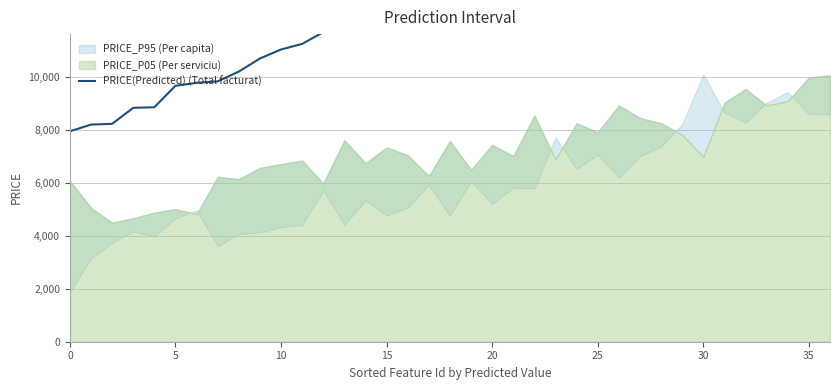

Reading right to left, transcribe all the data shown in this chart.

18640.8	18573.4	18515.1	17944.5	17809.4	17675.2	17087.5	16030.1	15617.4	15453.3	15123.3	14972.6	14772.2	14594.5	14322.0	12818.1	12640.9	12553.6	12325.4	12178.4	12110.0	12102.3	12077.5	12017.0	11688.1	11246.3	11035.2	10694.9	10201.7	9831.3	9775.9	9665.3	8854.4	8831.6	8228.0	8199.9	7945.4